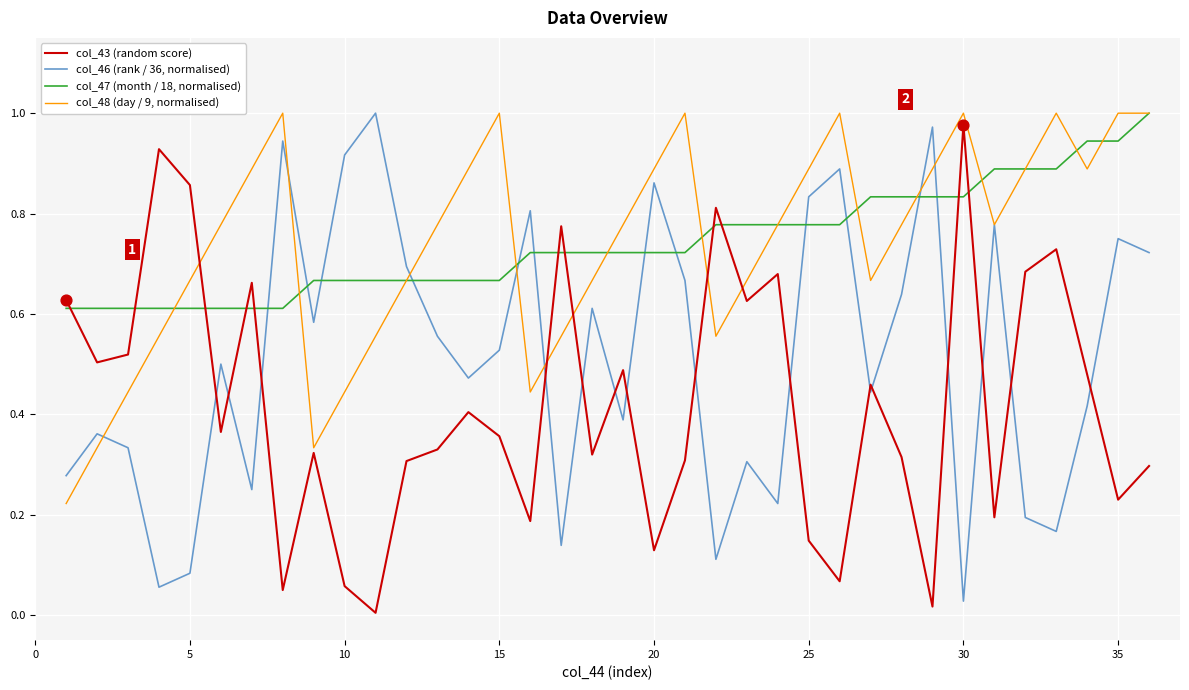

What are all the series names shown in the legend?

col_43 (random score), col_46 (rank / 36, normalised), col_47 (month / 18, normalised), col_48 (day / 9, normalised)